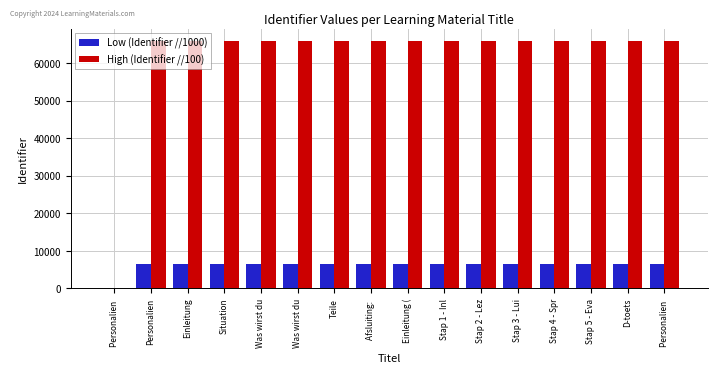

What is the maximum value for Low (Identifier //1000)?

6591